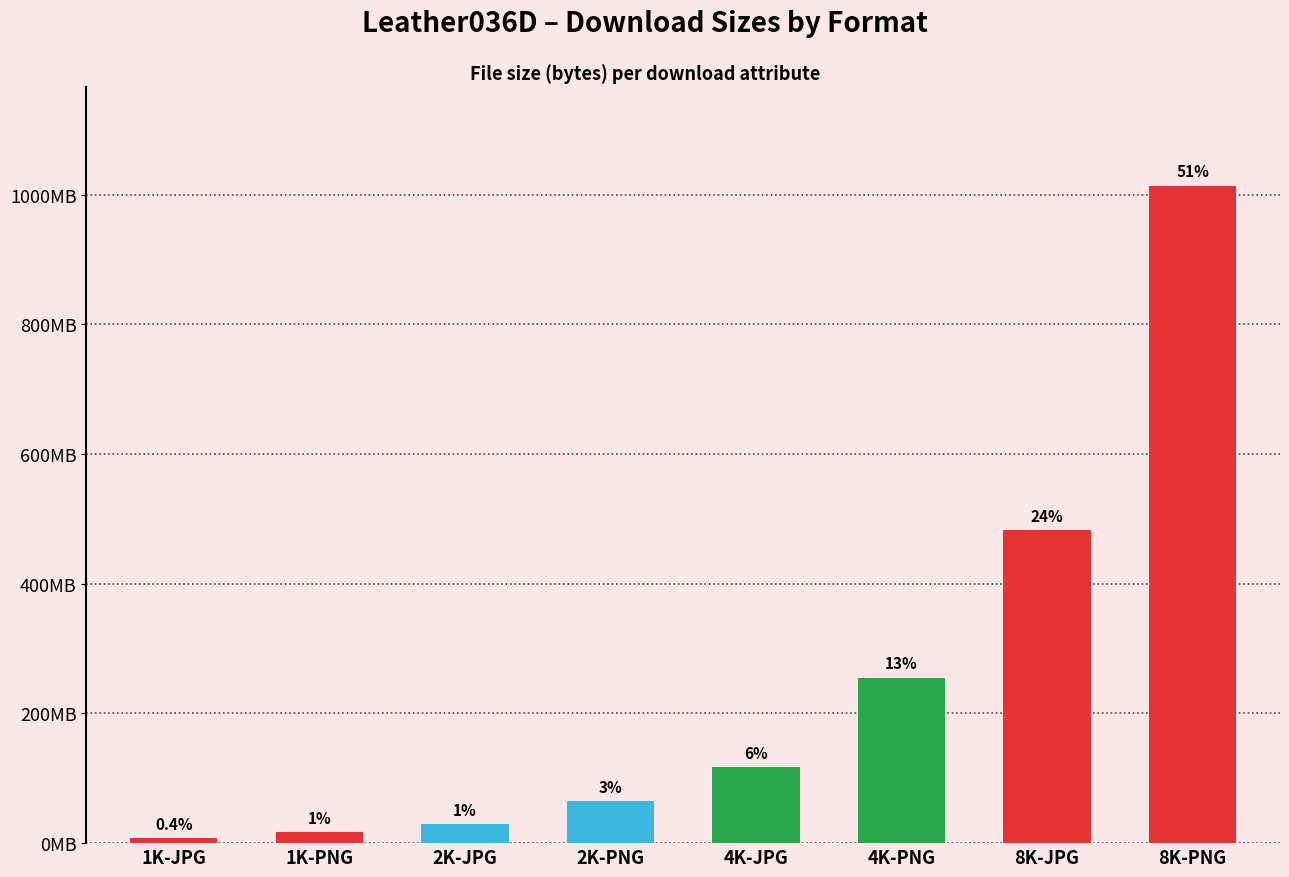

The chart shows a value of 9610106 at 2K-JPG. True or false?

False